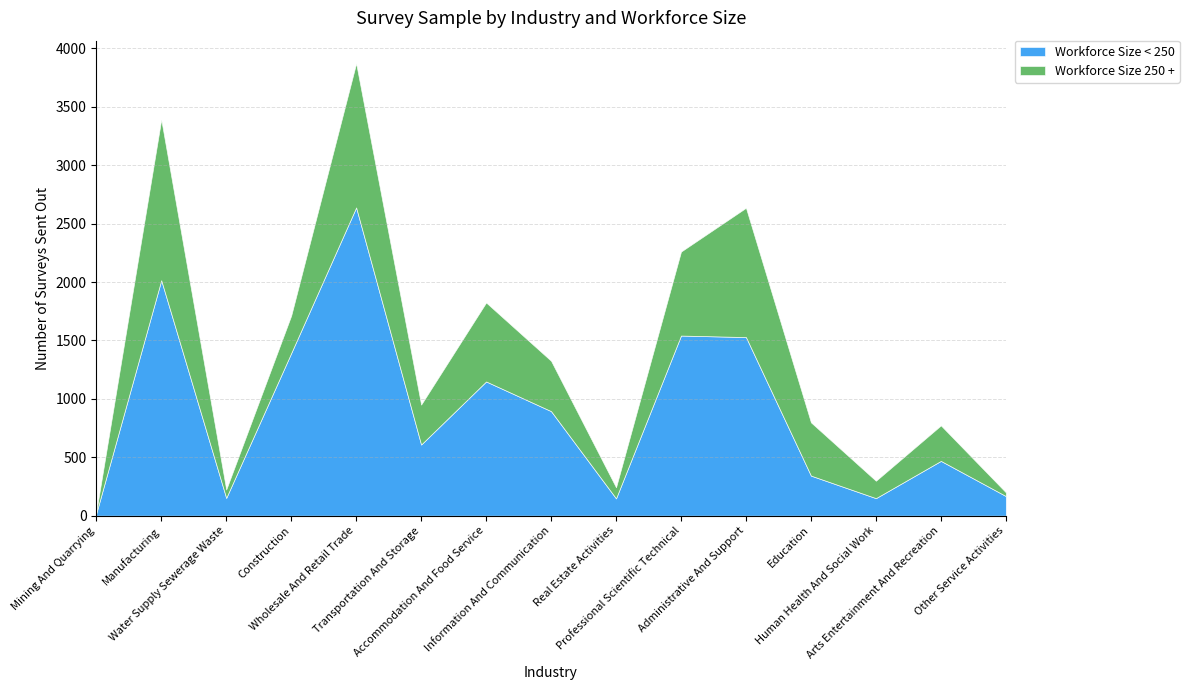

Which series has the largest total across all categories?

Workforce Size < 250